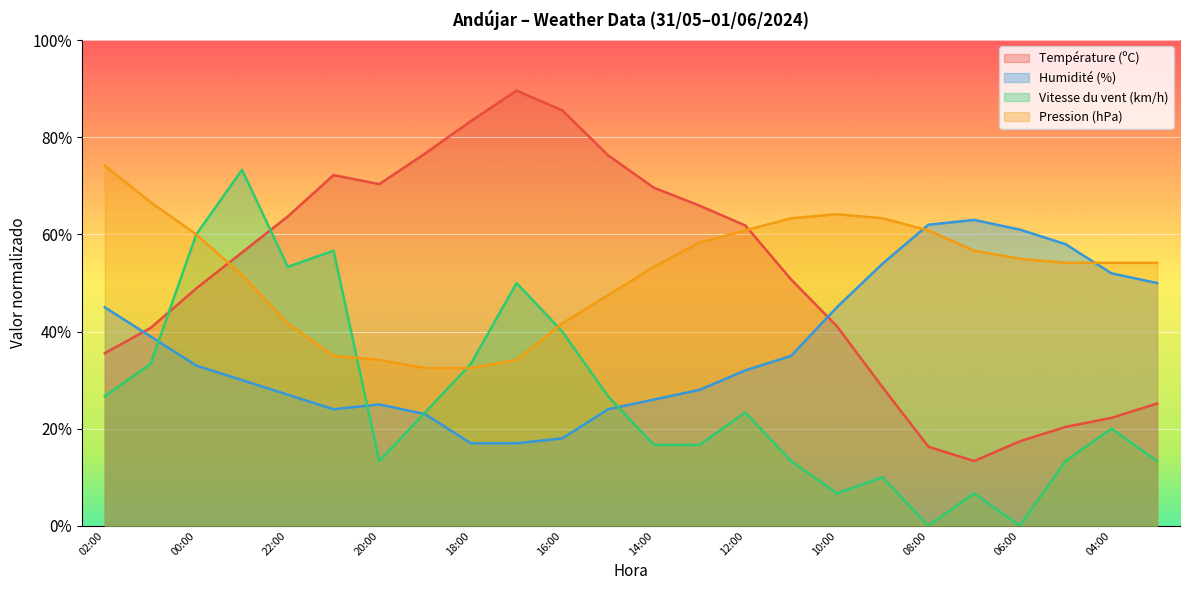

In Humidité (%), how many points are lower than both neighbors (excluding endpoints)?

1